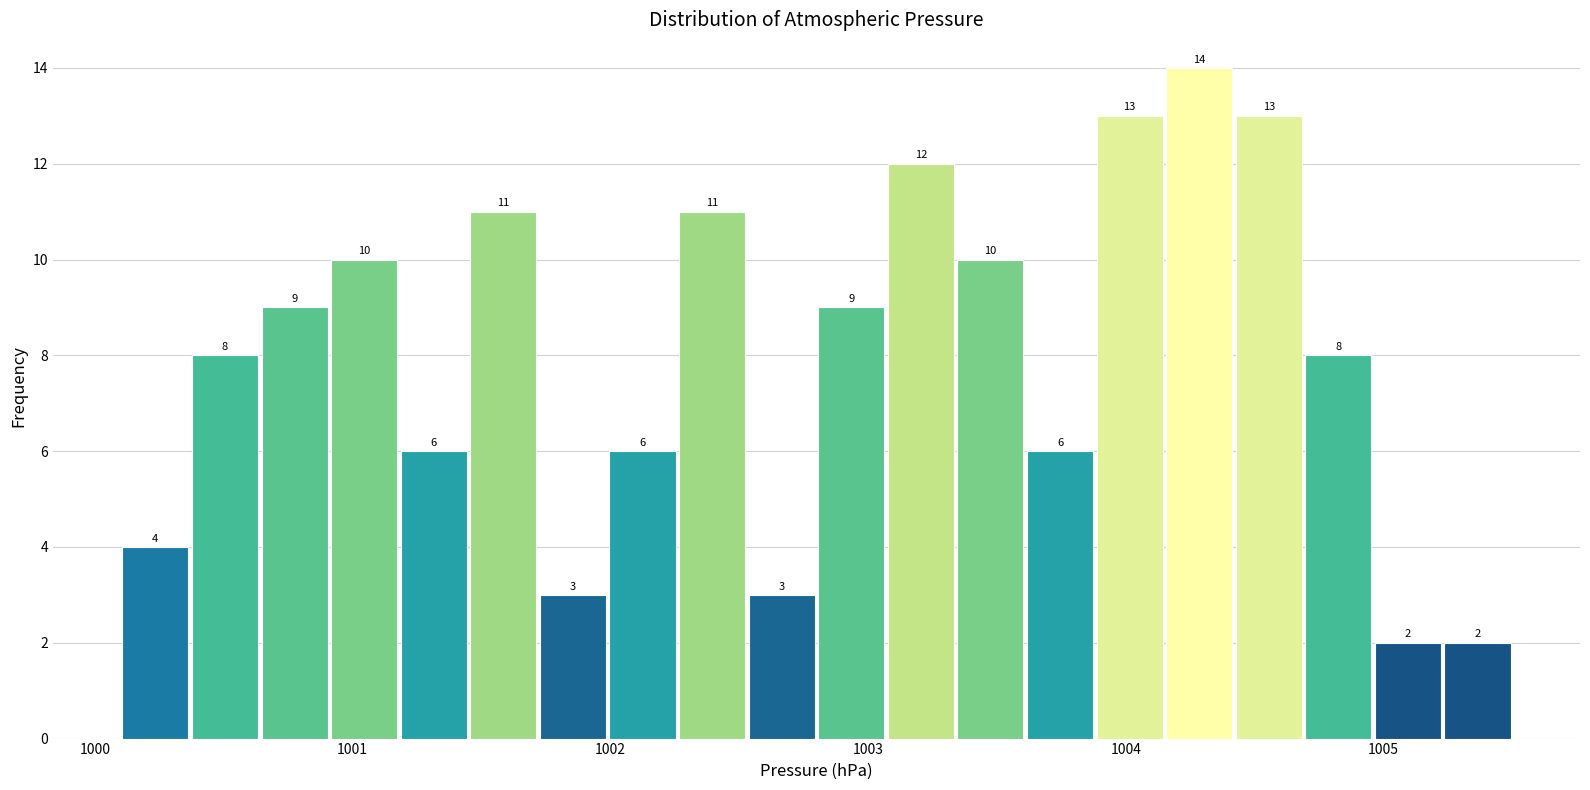

Read against the x-axis, roughly where is the centre of the tallest bar?

1004.3